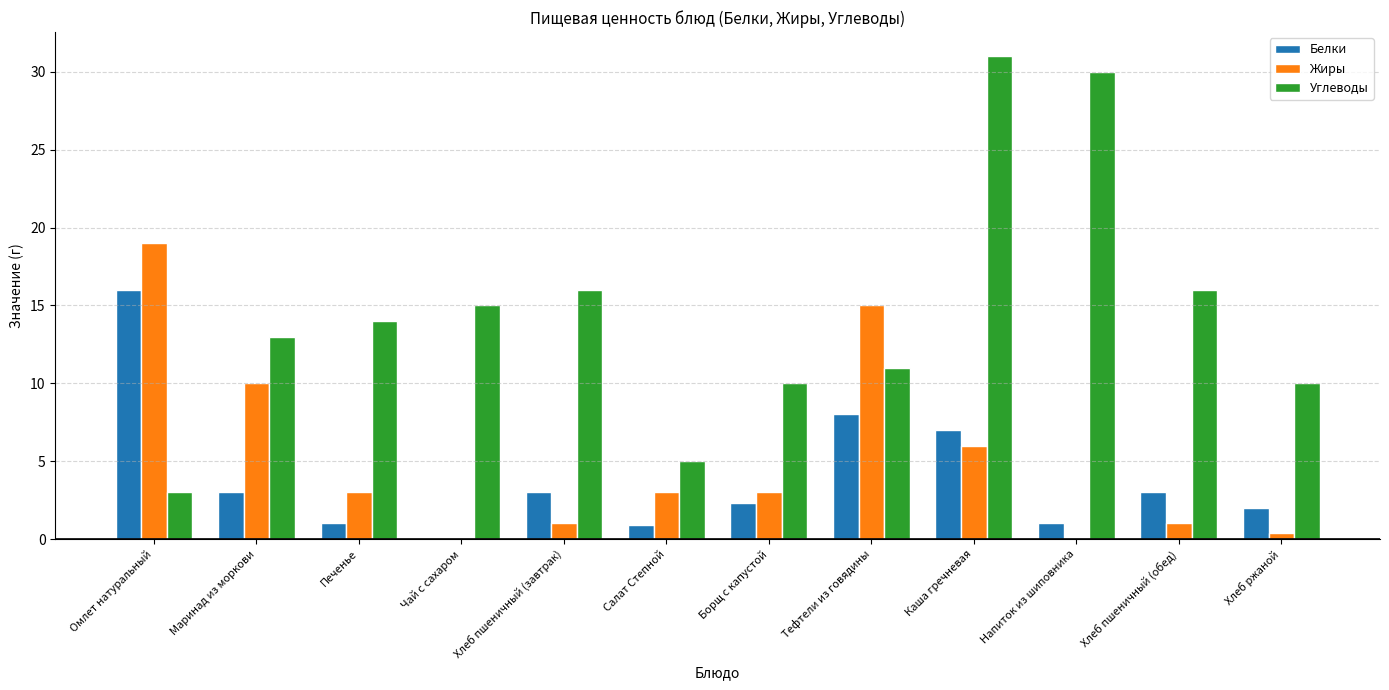

What is the sum of the Углеводы values at Тефтели из говядины and Каша гречневая?

42.0